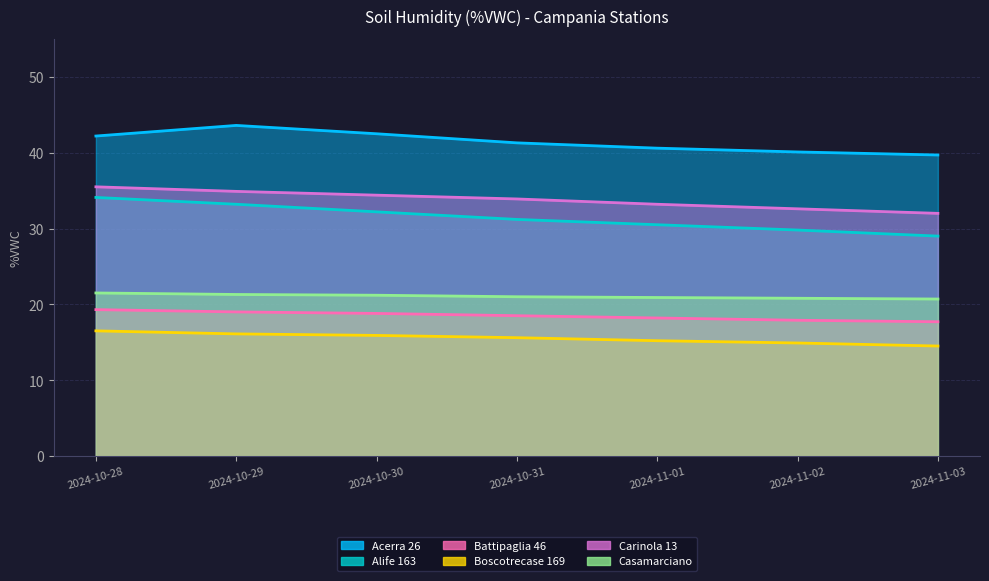

At which category is the sum across all series the highest?

2024-10-28